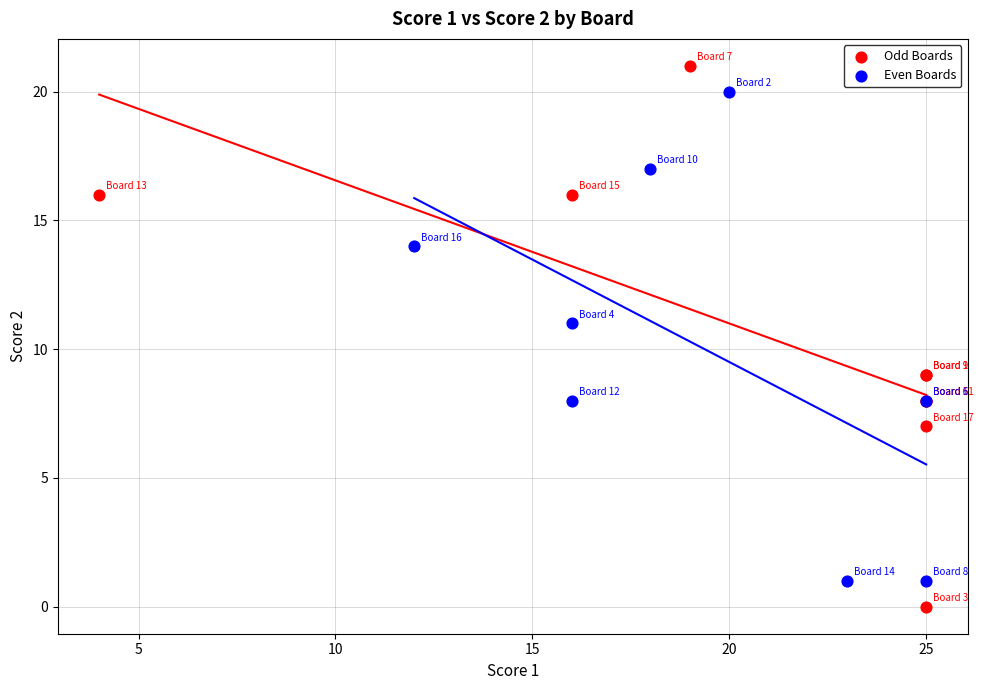

Which series reaches the maximum Y coordinate?

Odd Boards